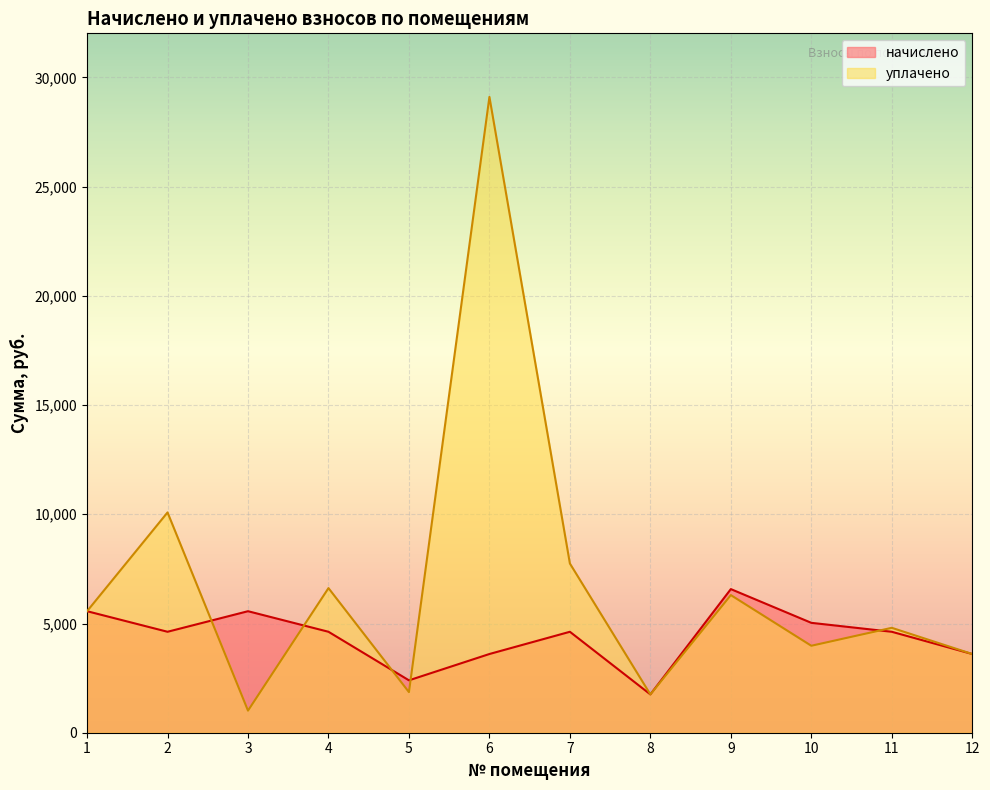

Which series ends up on top after the final intersection of уплачено and начислено?

уплачено